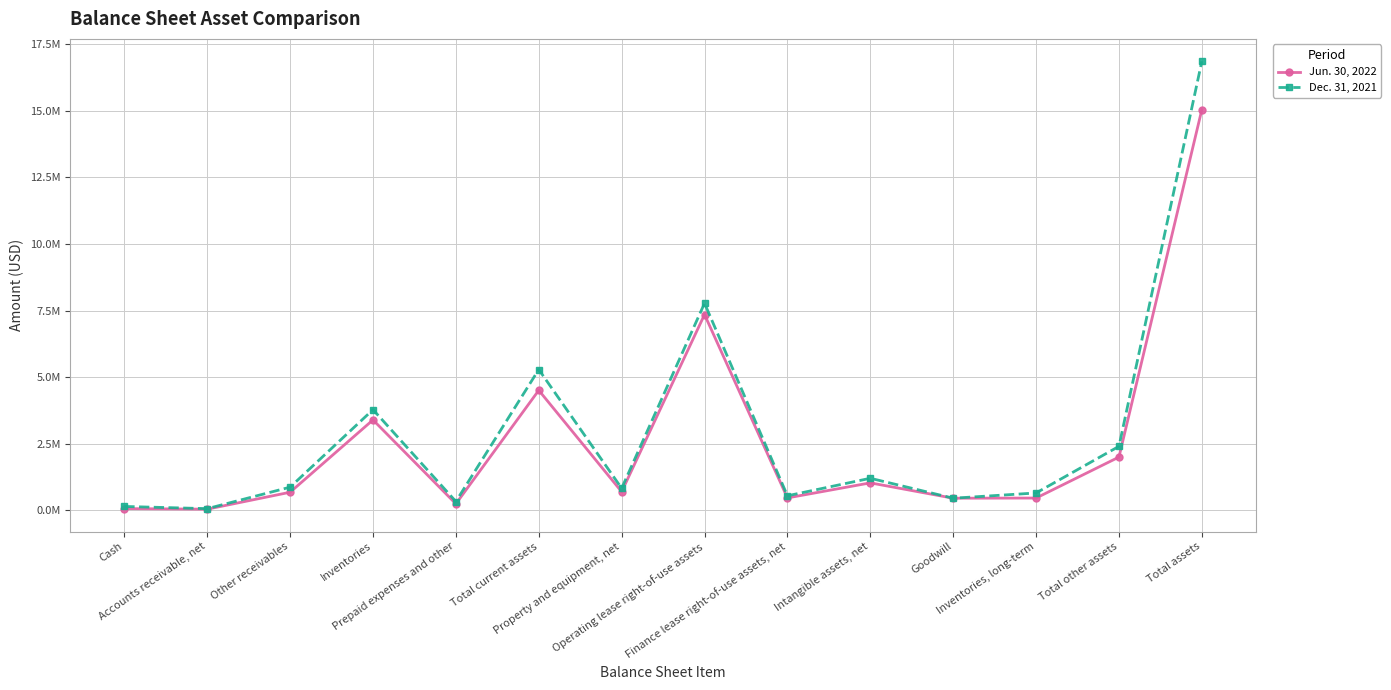

What are all the series names shown in the legend?

Jun. 30, 2022, Dec. 31, 2021